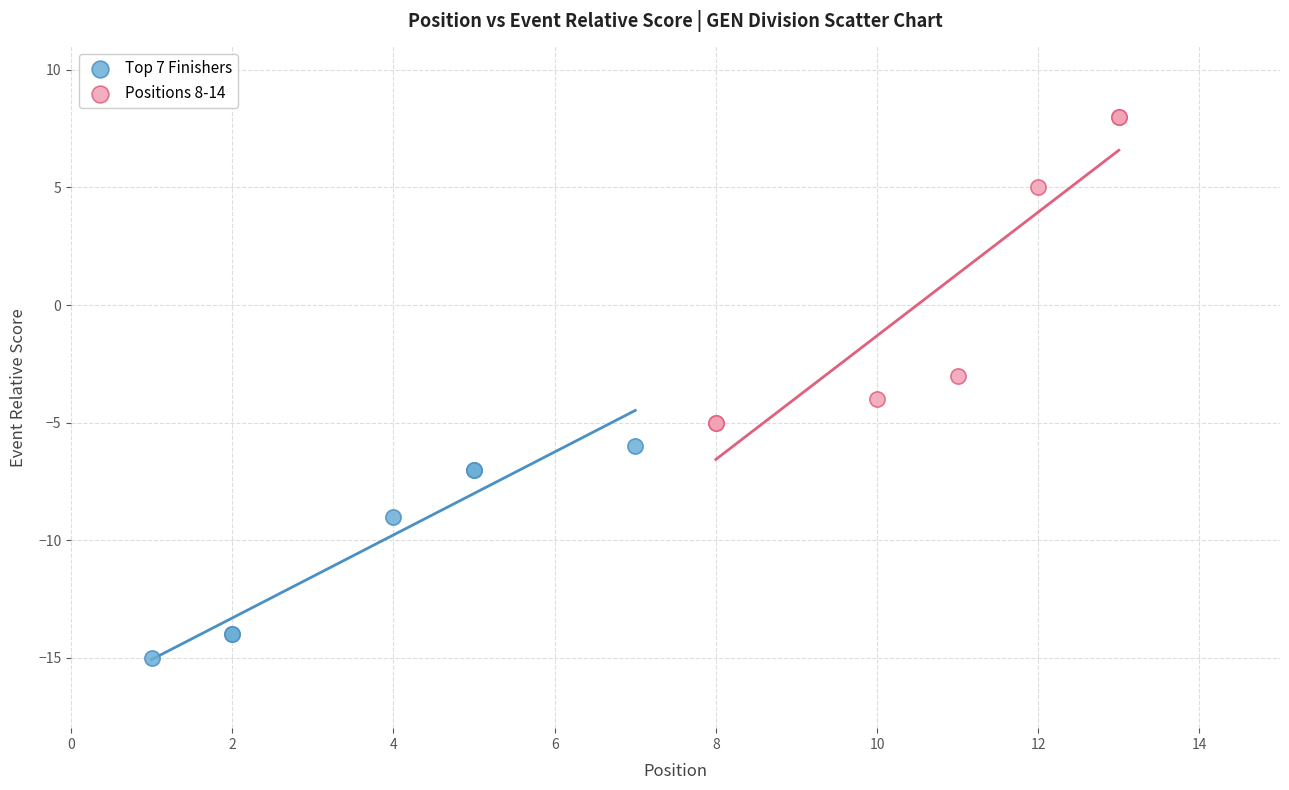

Which series has the largest Y range (max minus min)?

Positions 8-14